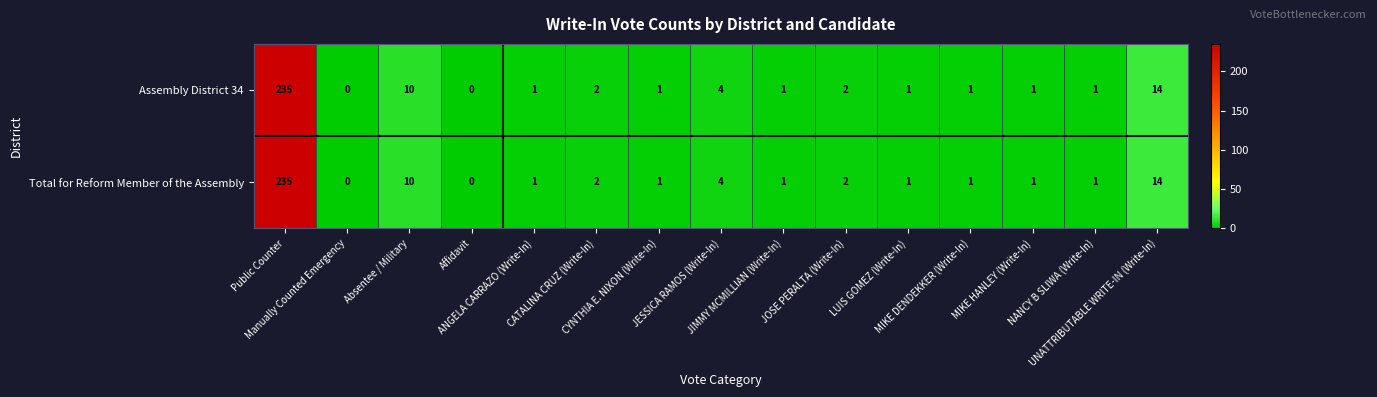

What is the difference between the maximum and minimum values in the Assembly District 34 series?

235